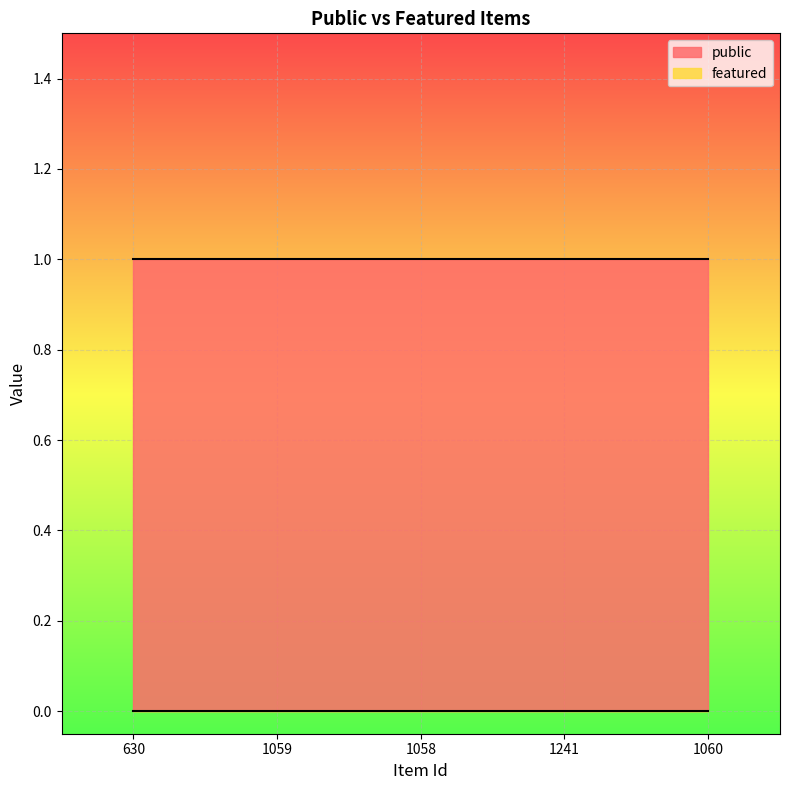

Reading right to left, extract all data points from this chart.

public: 1060=1	1241=1	1058=1	1059=1	630=1
featured: 1060=0	1241=0	1058=0	1059=0	630=0